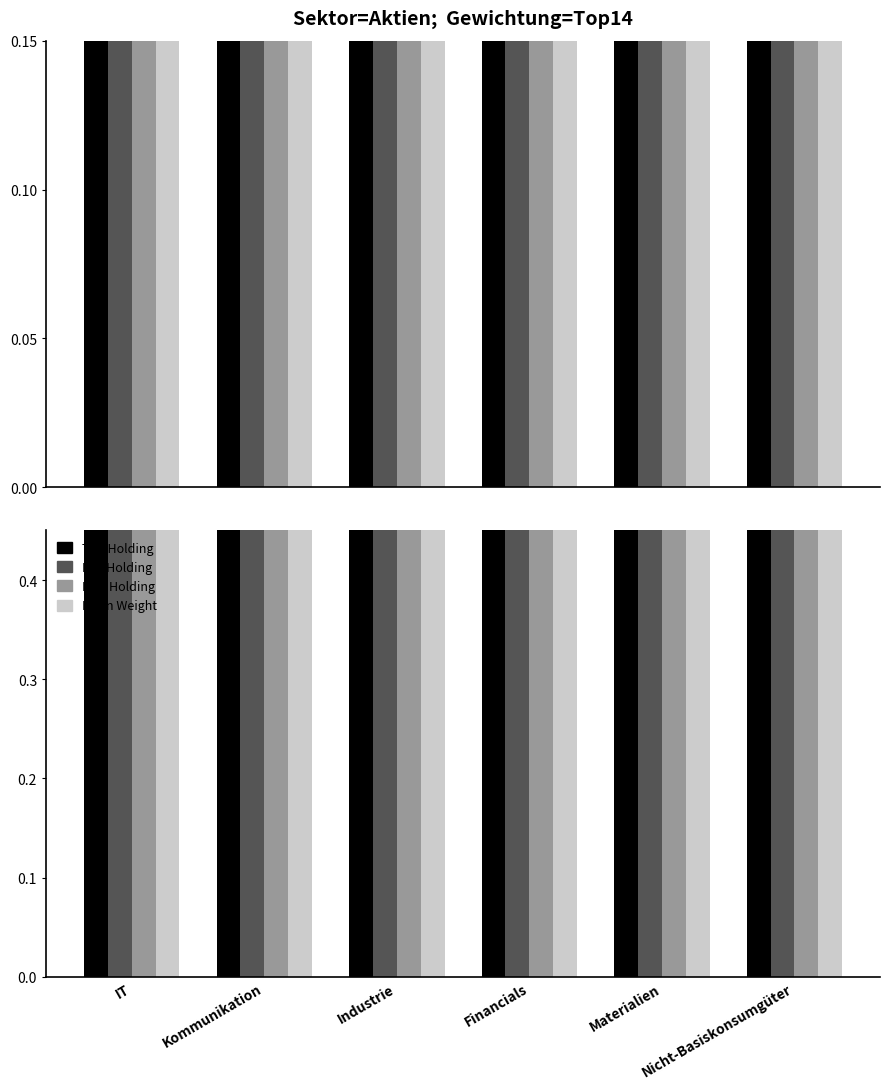

Rank the categories by Mid Holding value from lowest to highest.

Nicht-Basiskonsumgüter, Kommunikation, Materialien, IT, Industrie, Financials